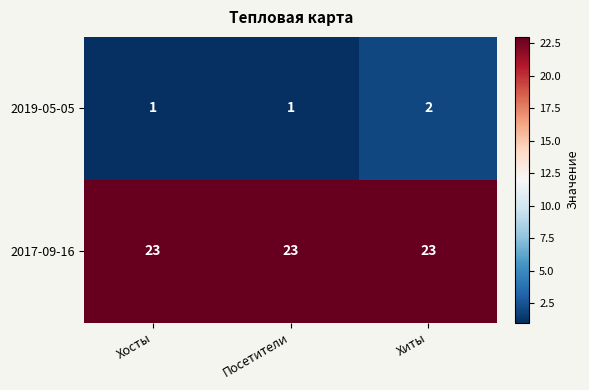

True or false: 2019-05-05 has a value of 2 at Хиты.

True